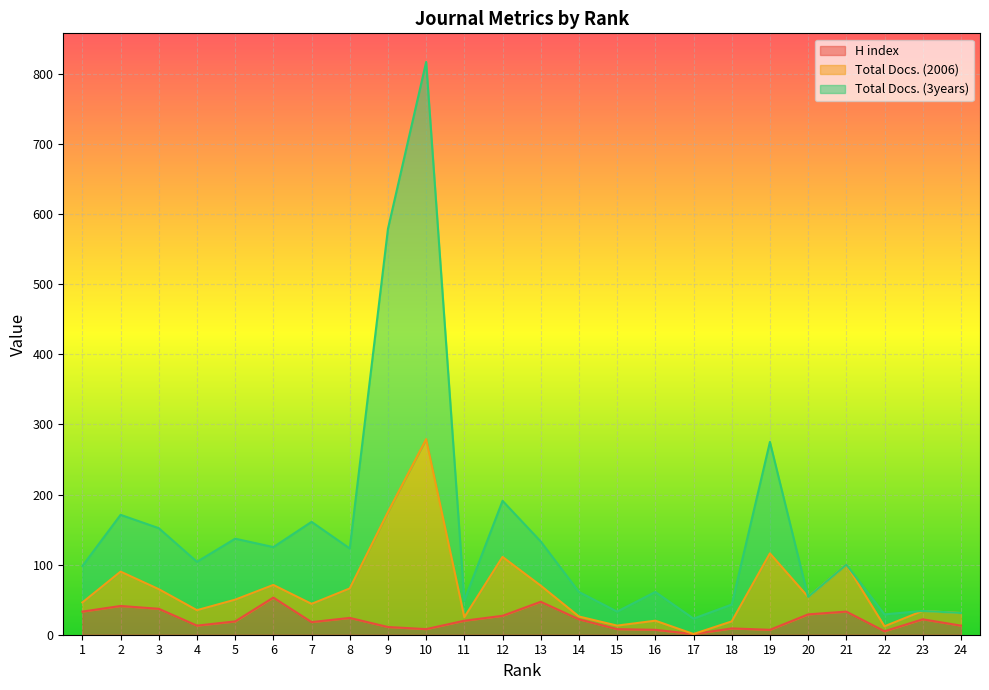

What are all the series names shown in the legend?

H index, Total Docs. (2006), Total Docs. (3years)